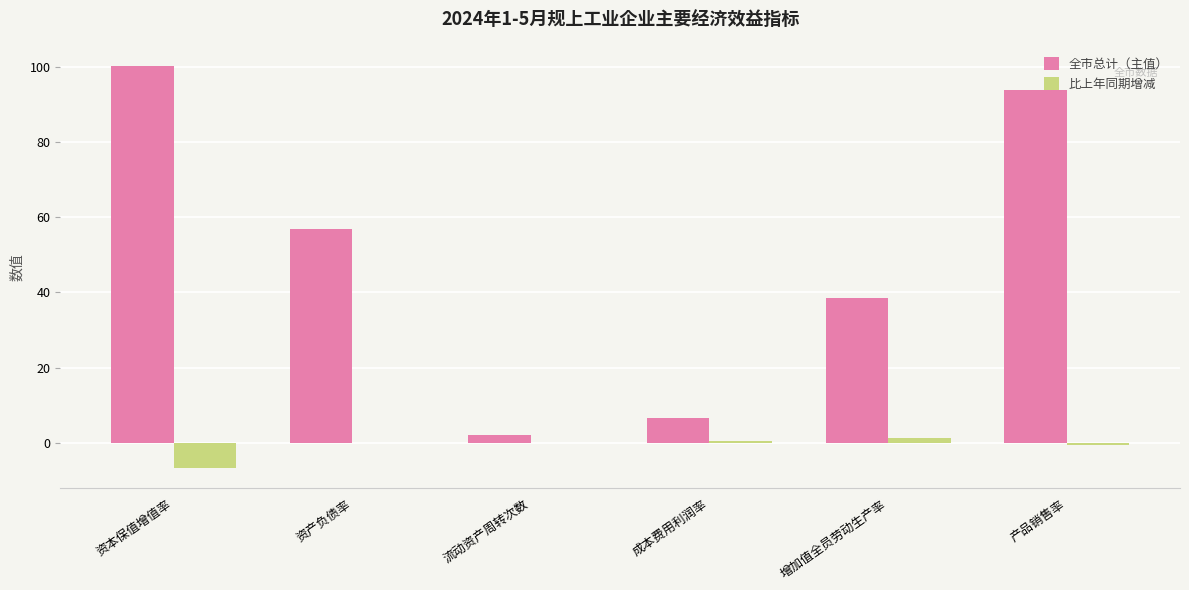

What is the sum of the 全市总计（主值） values at 增加值全员劳动生产率 and 资本保值增值率?

138.8